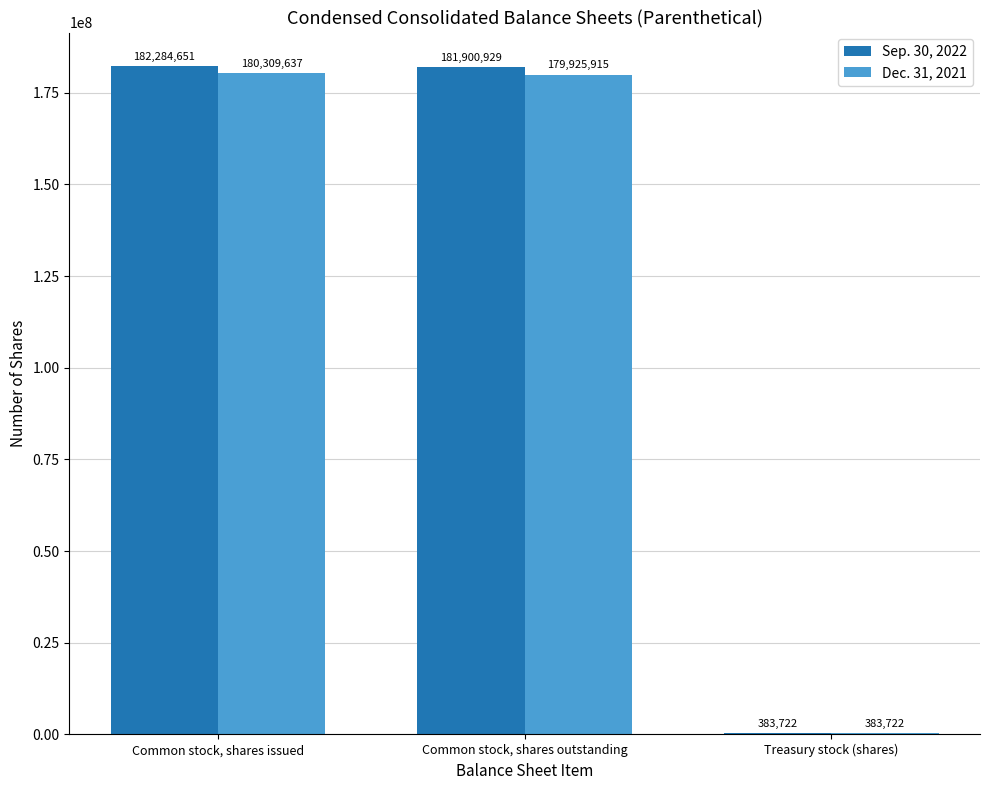

At which label does Dec. 31, 2021 reach its peak?

Common stock, shares issued